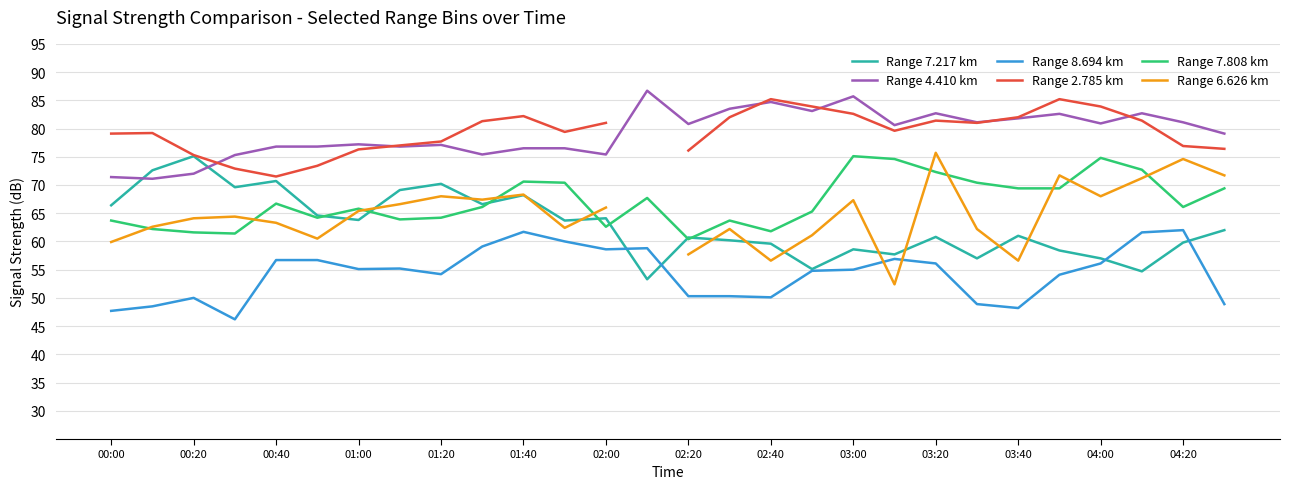

The Range 8.694 km series shows 13.4 at 04:20. True or false?

False